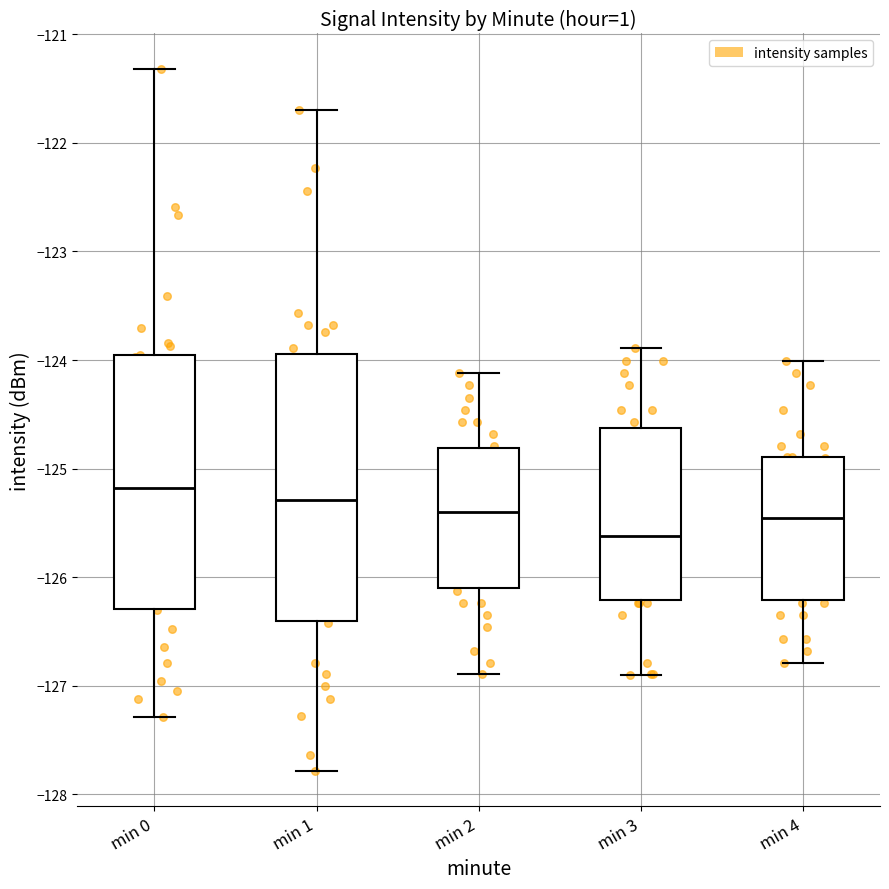

Reading left to right, read every box against the y-axis: the position of its median line, the range the box covers, and the ends of its whiskers. The values are not printed on the chart, so give them approximately, as read against the axis.

min 0: median -125.2, box -126.3 to -124.0, whiskers -127.3 to -121.3
min 1: median -125.3, box -126.4 to -123.9, whiskers -127.8 to -121.7
min 2: median -125.4, box -126.1 to -124.8, whiskers -126.9 to -124.1
min 3: median -125.6, box -126.2 to -124.6, whiskers -126.9 to -123.9
min 4: median -125.5, box -126.2 to -124.9, whiskers -126.8 to -124.0